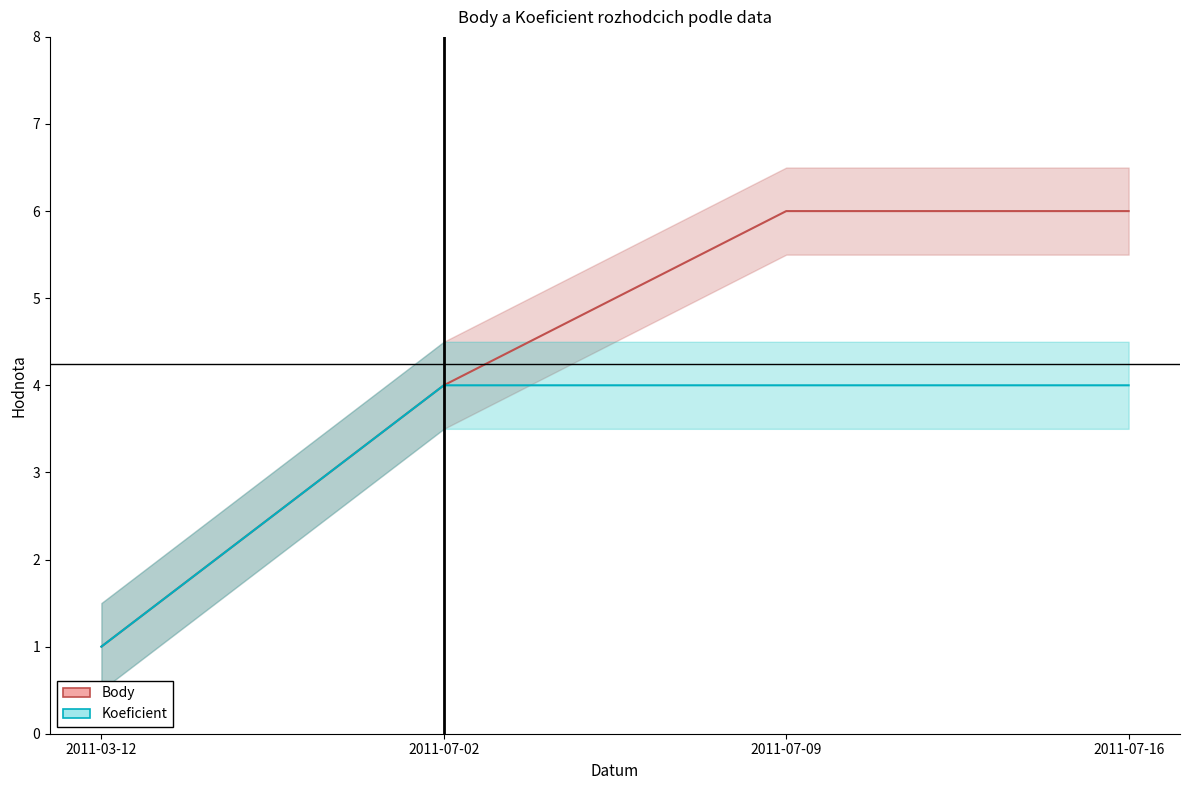

True or false: Body has more than 1 interior local peaks.

False